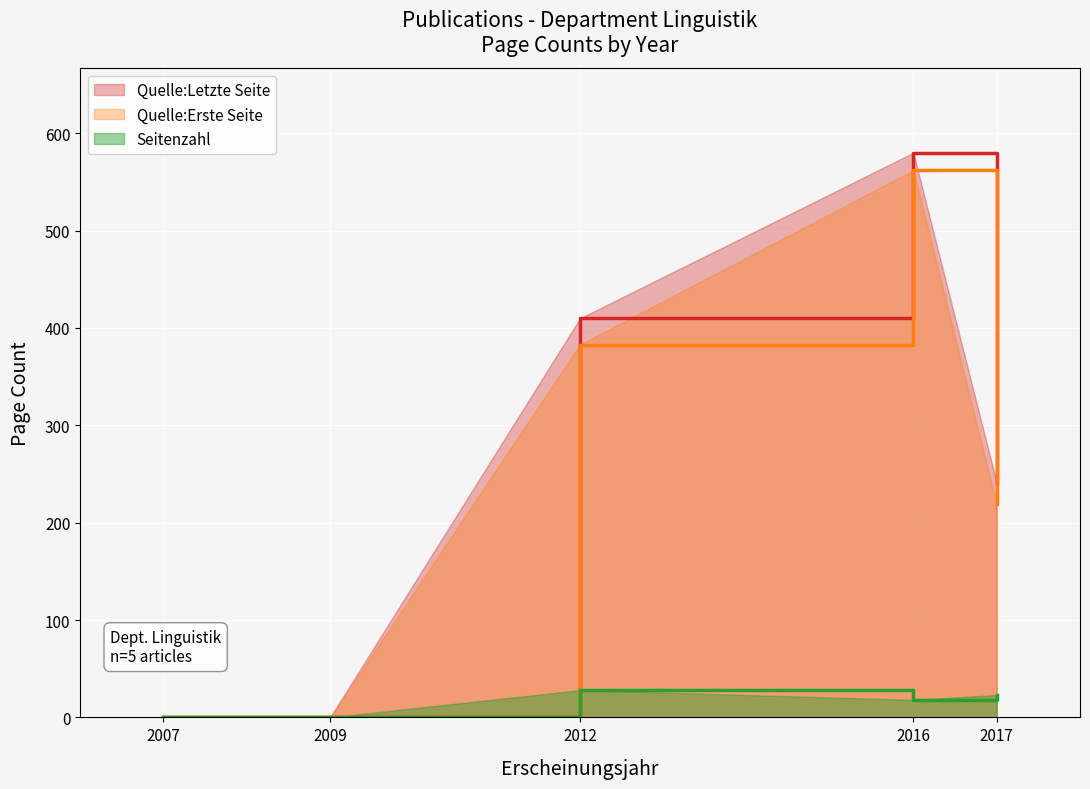

Between 2007 and 2017, which series saw the biggest shift?

Quelle:Letzte Seite